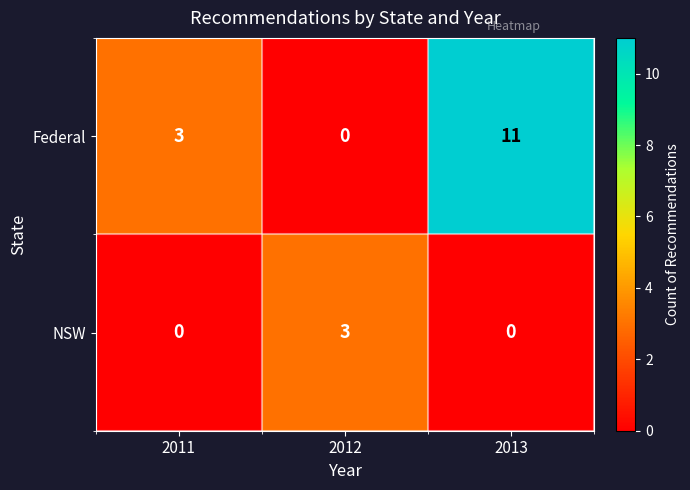

Reading left to right, what are all the values shown in this chart?

Federal: 2011=3	2012=0	2013=11
NSW: 2011=0	2012=3	2013=0